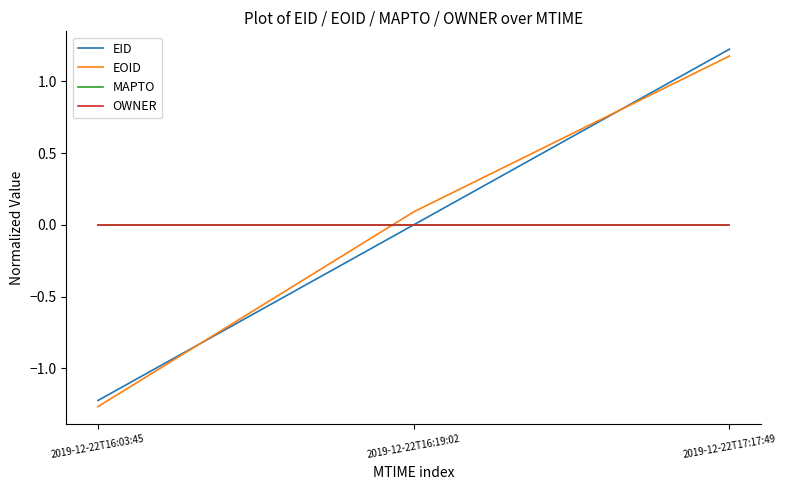

Which label corresponds to the largest value in the chart?

2019-12-22T17:17:49